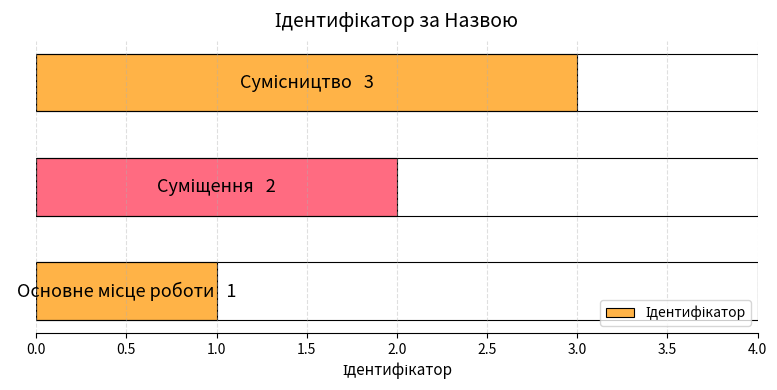

What is the sum of all values?

6